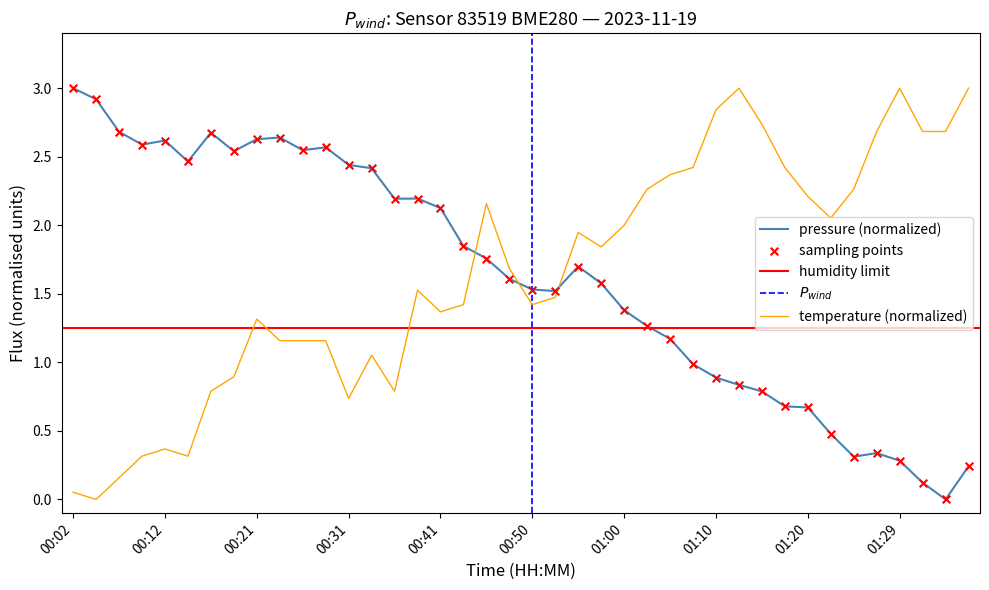

What is the total value across all series at 00:09?

2.9